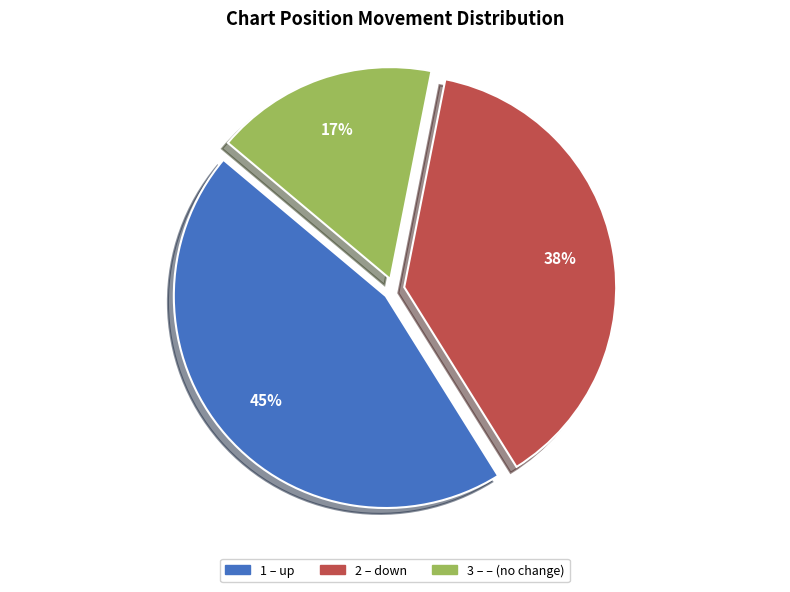

To the nearest percent, what is the difference between the largest and smallest slice percentages?

28%